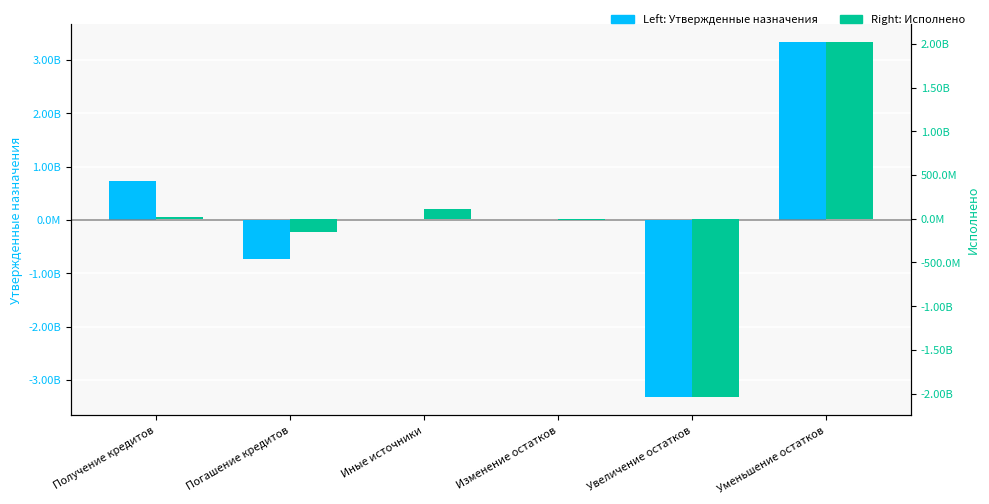

Between Иные источники and Погашение кредитов, which is larger?

Иные источники